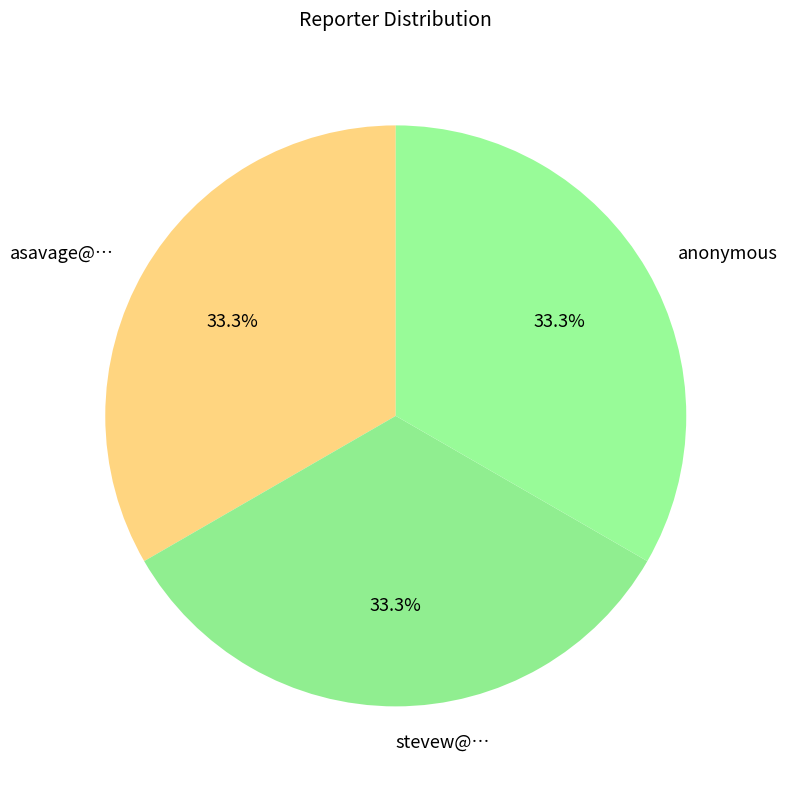

The stevew@… slice represents 33% of the pie. True or false?

True